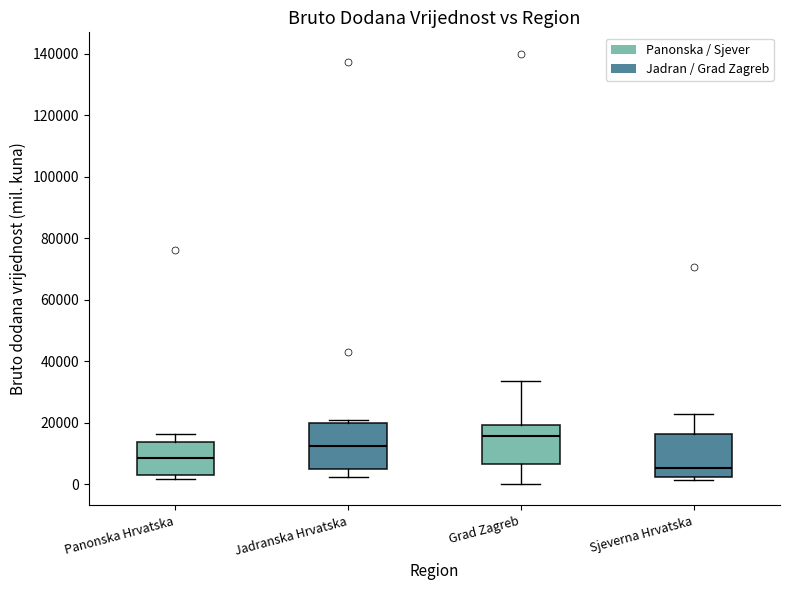

Where is the lower edge of the box for Sjeverna Hrvatska on the y-axis? The values are not printed on the chart, so give them approximately, as read against the axis.

2000